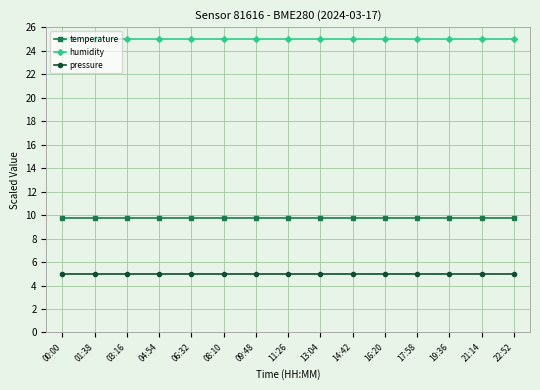

What is the label of the 2nd point from the left?

01:38